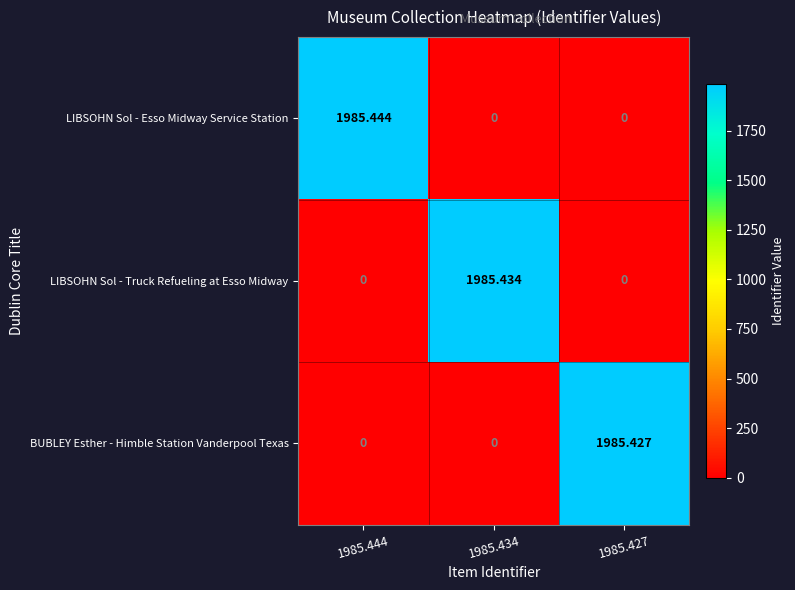

Which series has the widest spread of values?

LIBSOHN Sol - Esso Midway Service Station